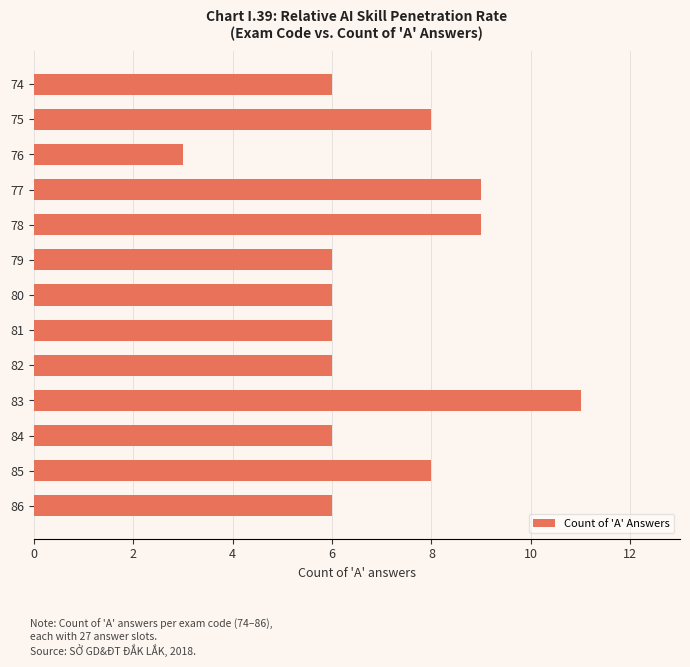

How many values are between 6 and 8?

9